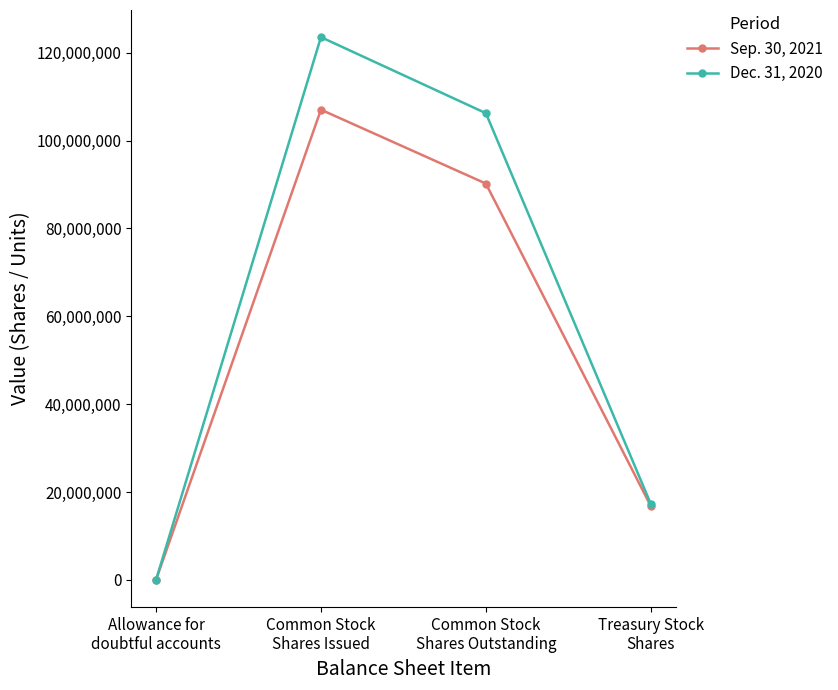

What position from the right is Allowance for
doubtful accounts?

4